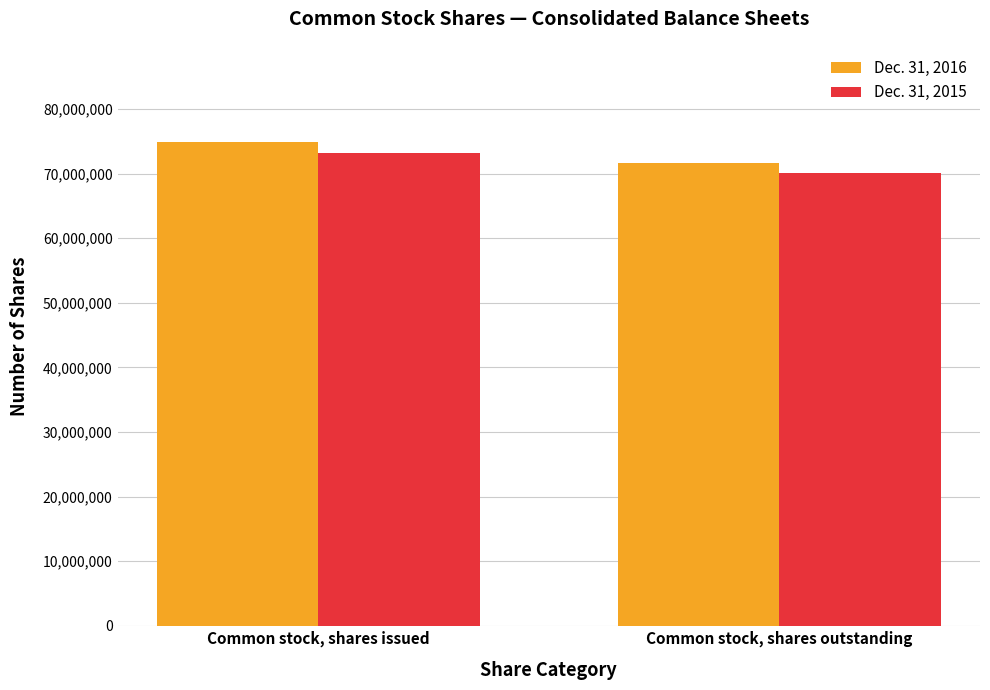

What is the minimum value shown in the chart?

70060208